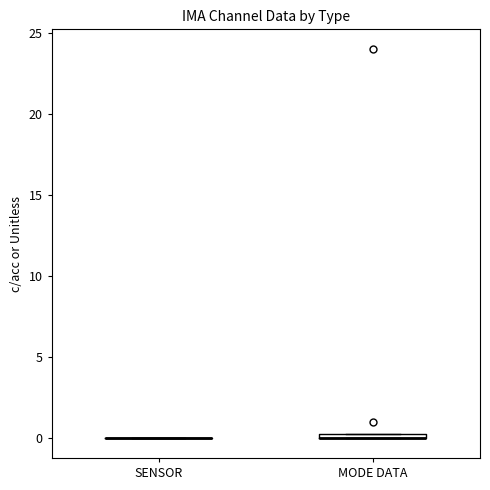

Where is the upper edge of the box for MODE DATA on the y-axis? The values are not printed on the chart, so give them approximately, as read against the axis.

0.5